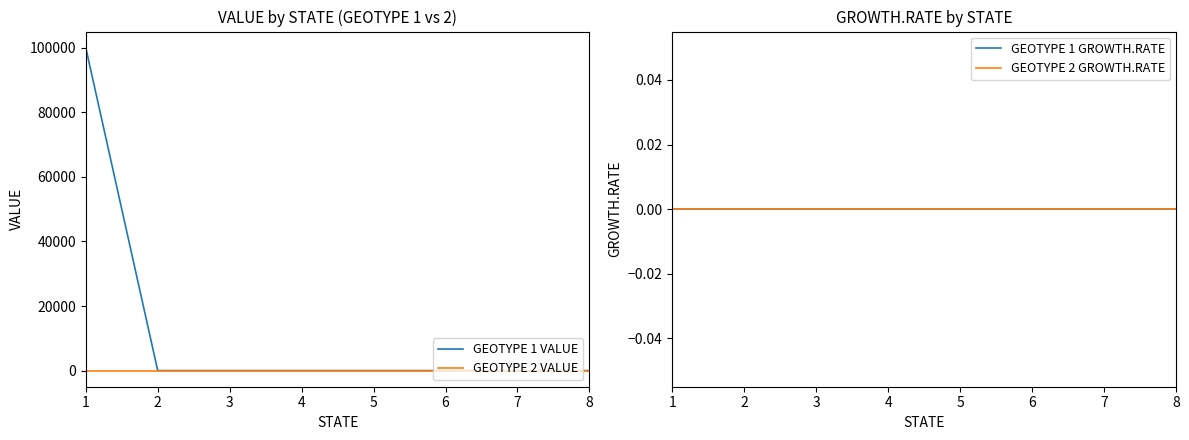

At how many categories does at least one series exceed 3670?

1